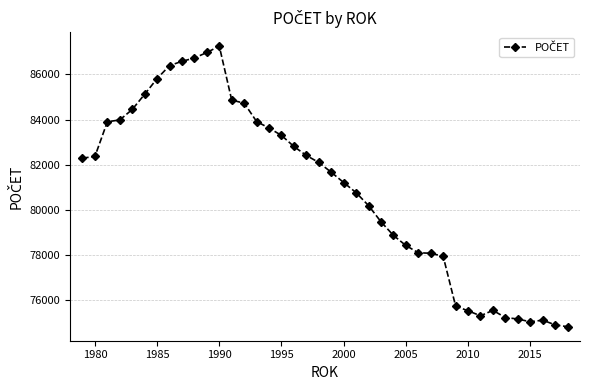

What is the smallest value displayed?

74835